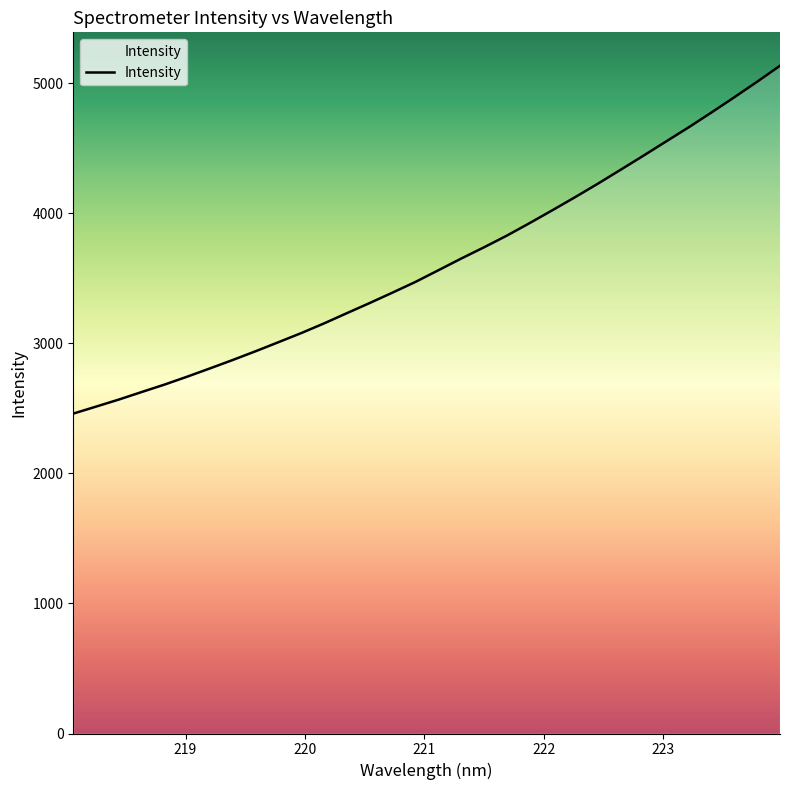

What is the maximum value shown in the chart?

5136.4